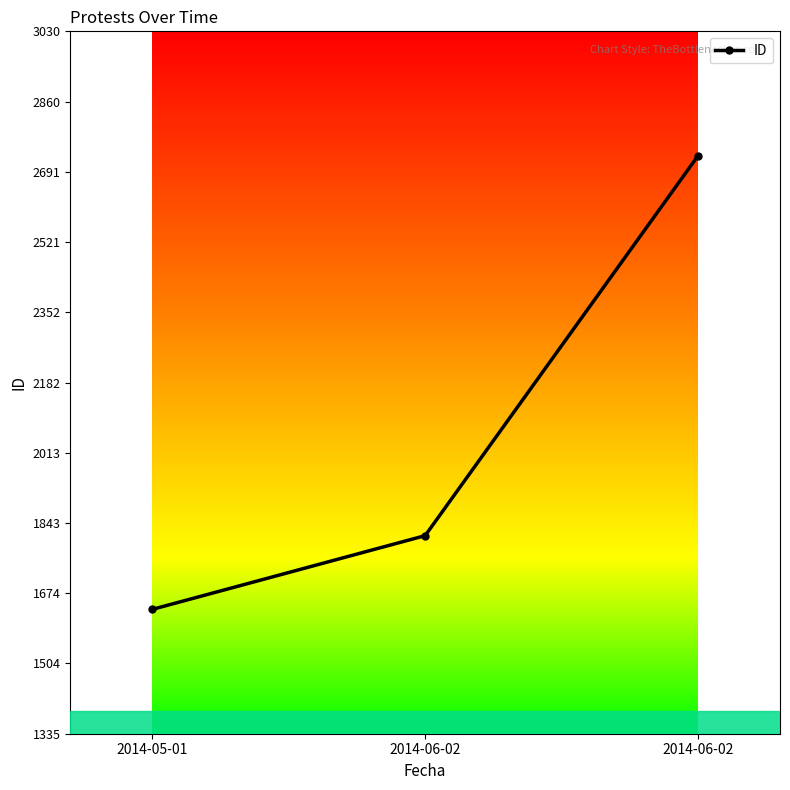

Reading right to left, list all the values displayed in this chart.

2730	1813	1635